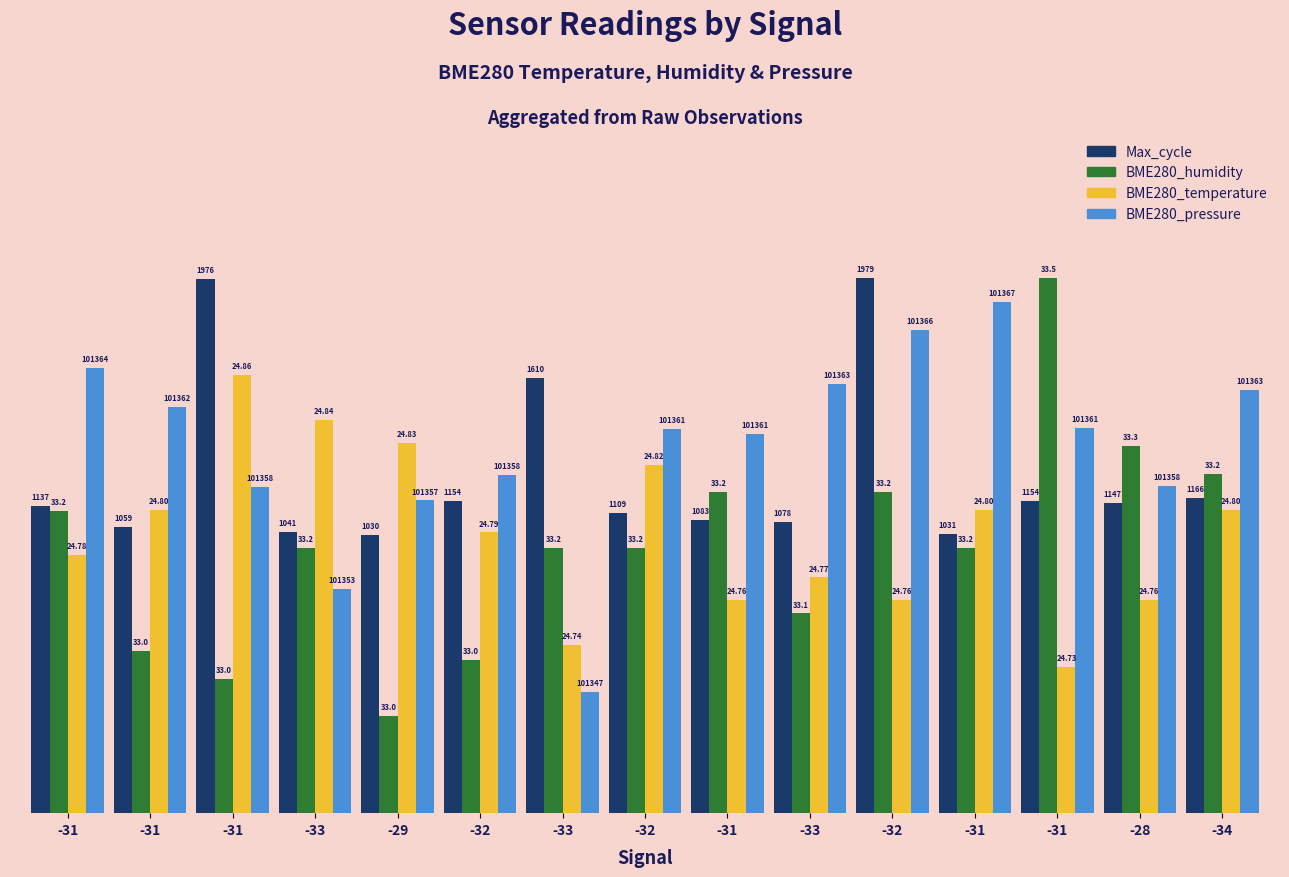

Are the bars grouped side by side (vs. stacked)?

Yes